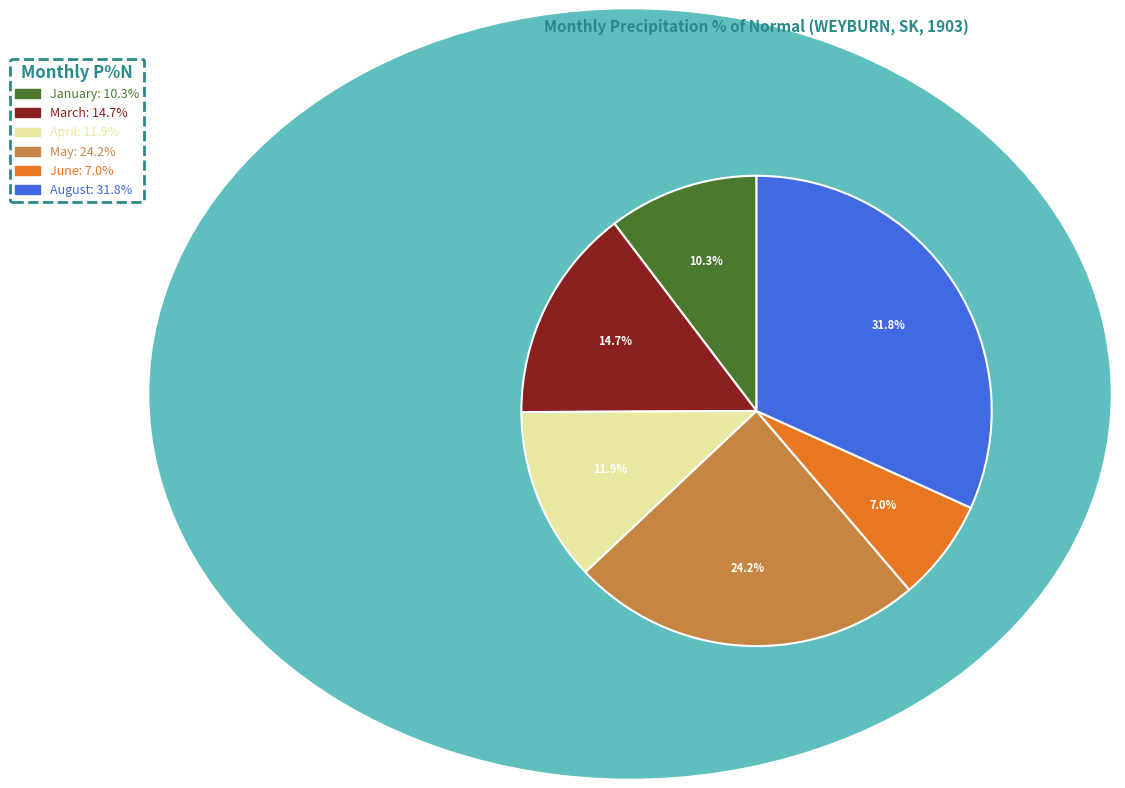

Is there a majority slice in this chart?

No